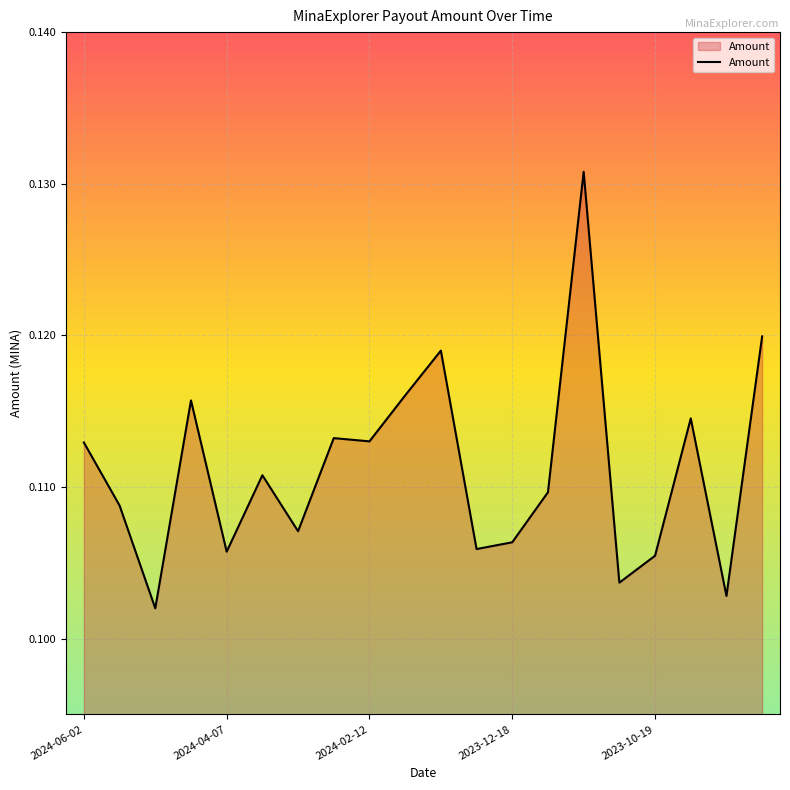

What is the average value?

0.1